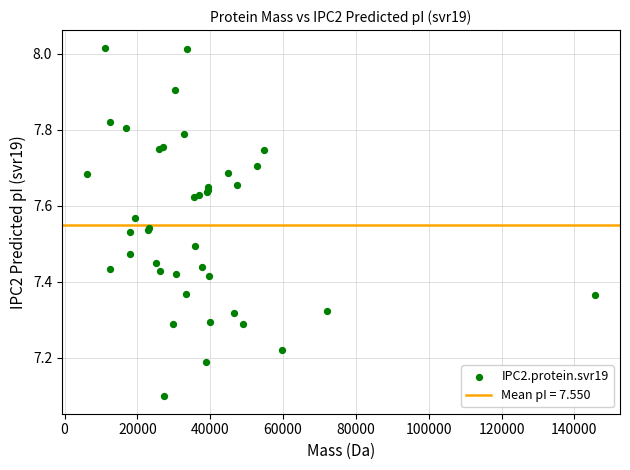

What Y value in the scatter plot is closest to 7?

7.1